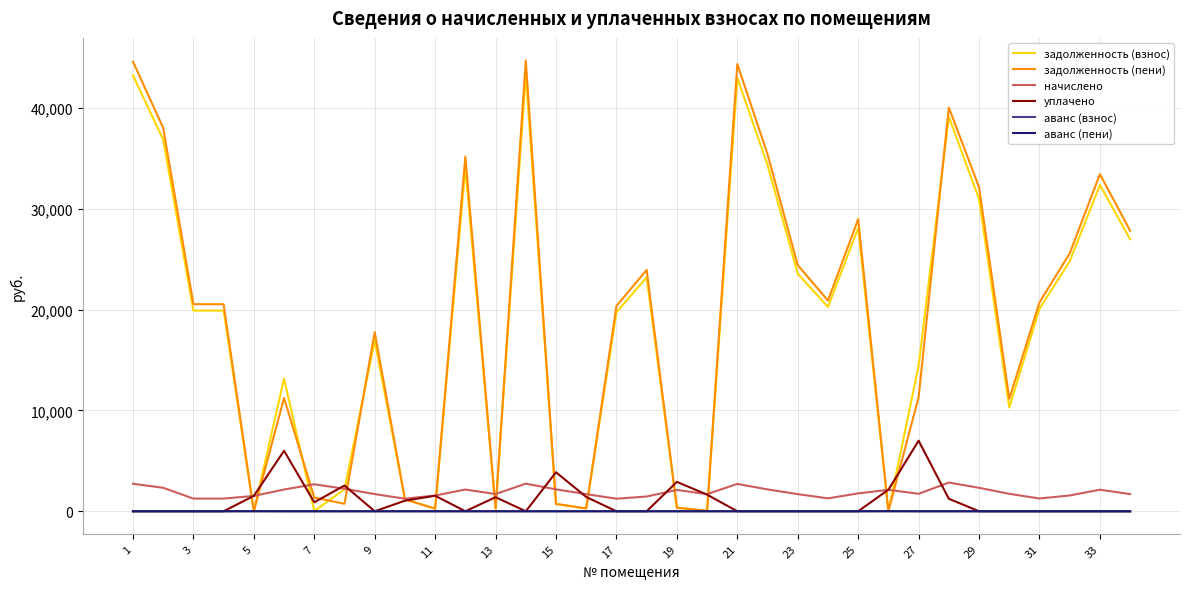

True or false: начислено and аванс (взнос) cross at least once.

False